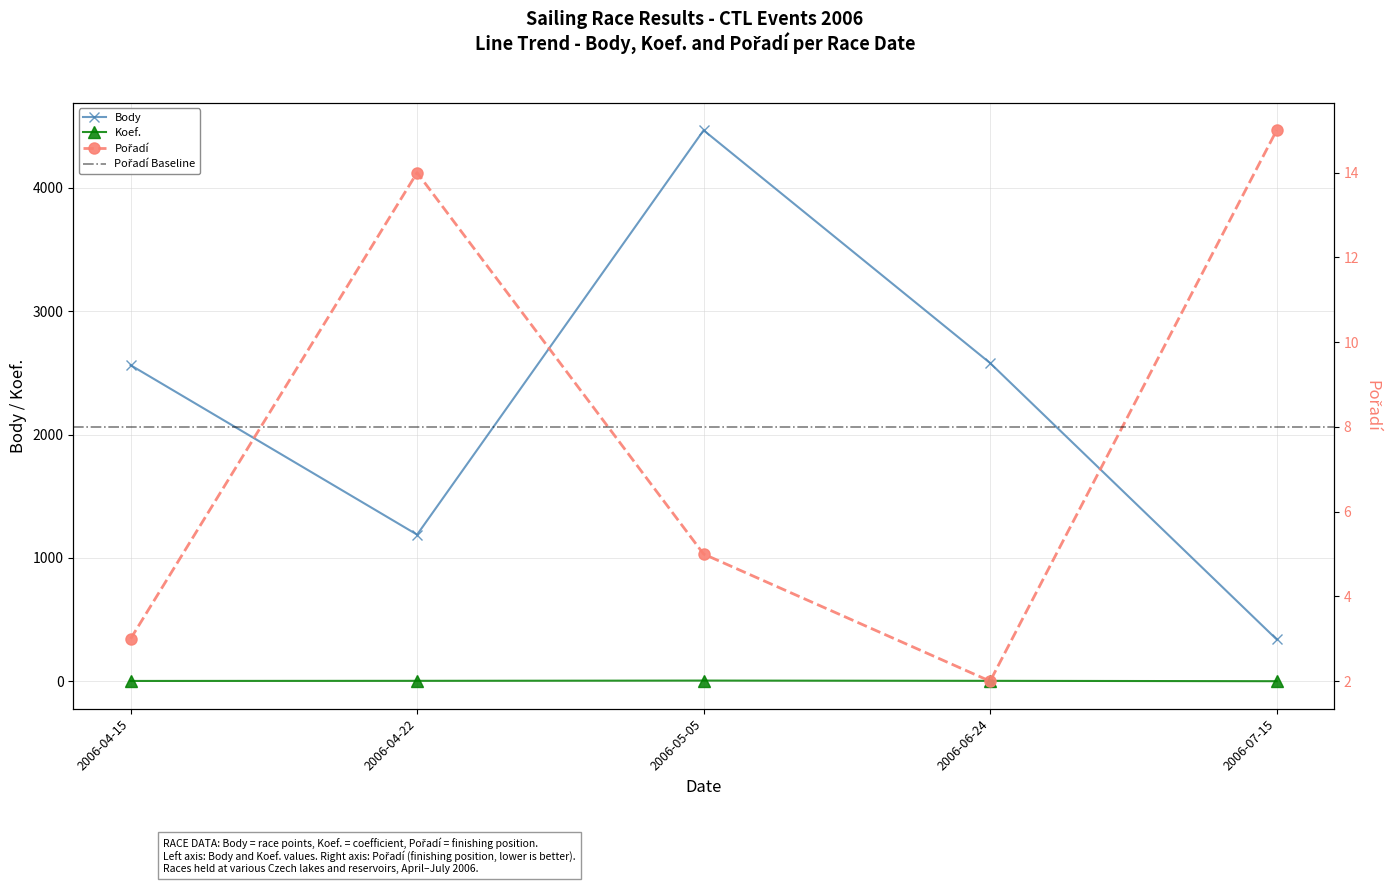

At which label is Body closest to 2403?

2006-04-15